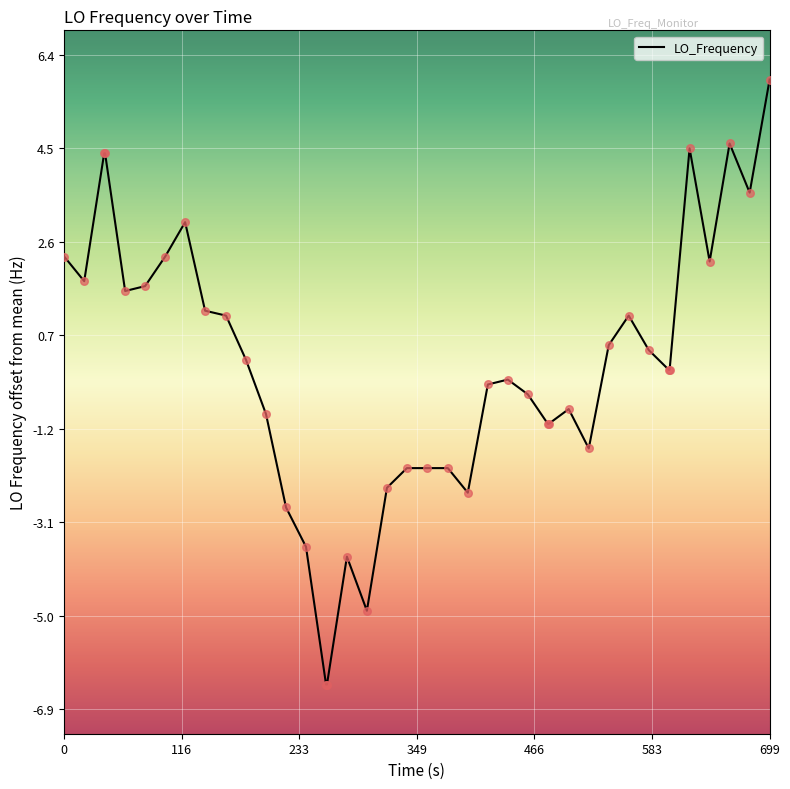

What is the difference between the maximum and minimum values?

12.3